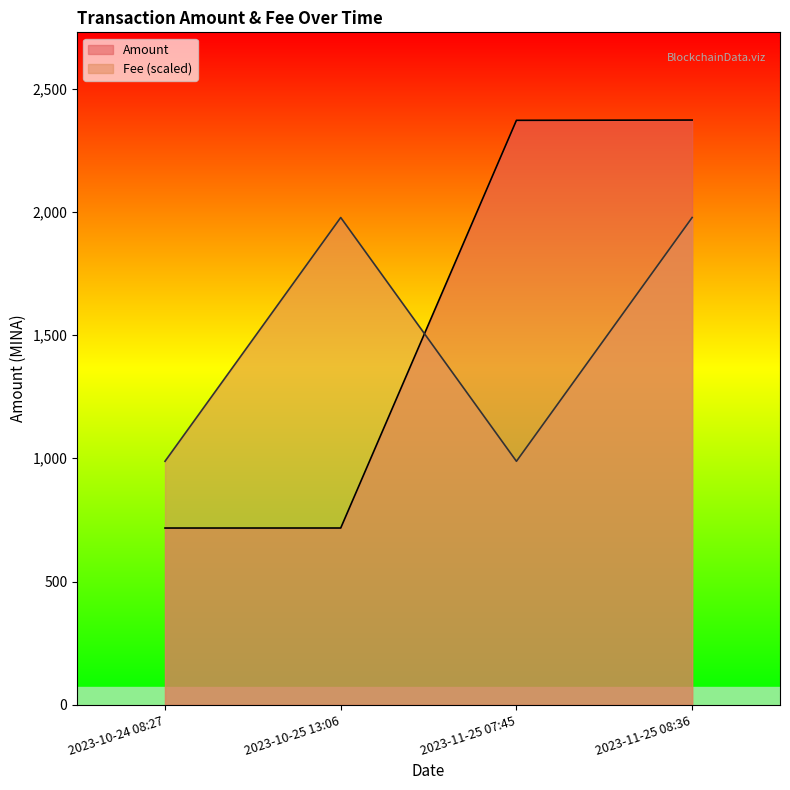

At how many categories does at least one series exceed 1451?

3